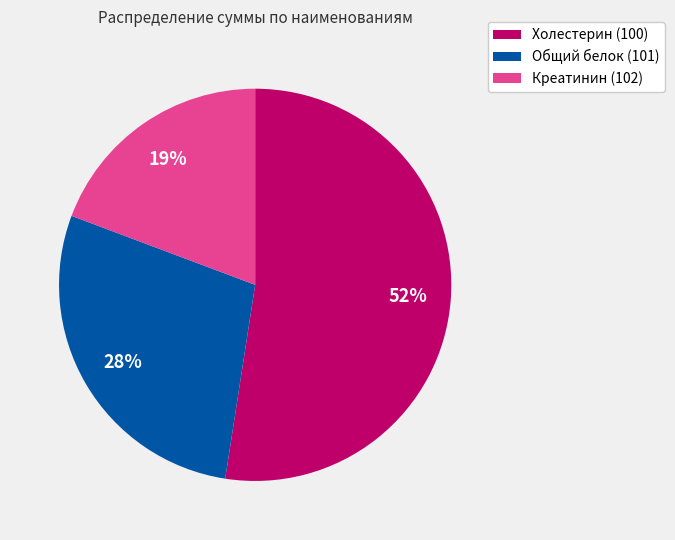

Do Холестерин (100) and Креатинин (102) together represent more than half of the pie?

Yes